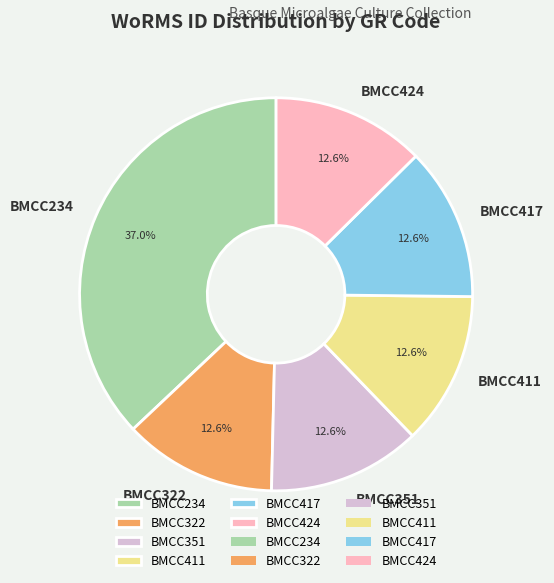

How many slices are in this pie chart?

6